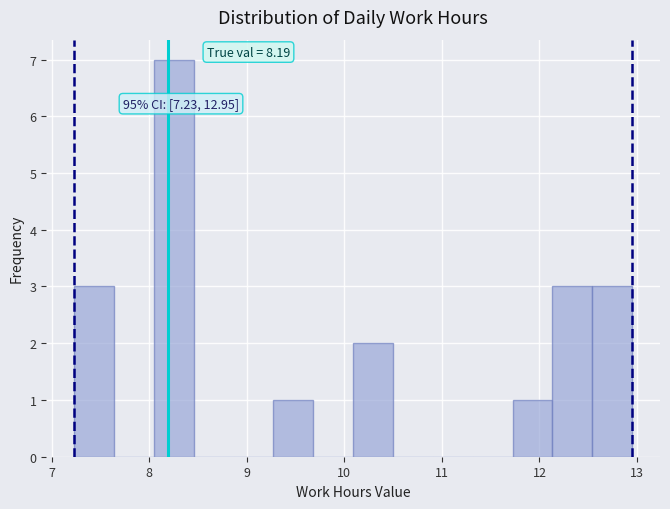

Over which range of the x-axis is the bar tallest?

8.0 to 8.5